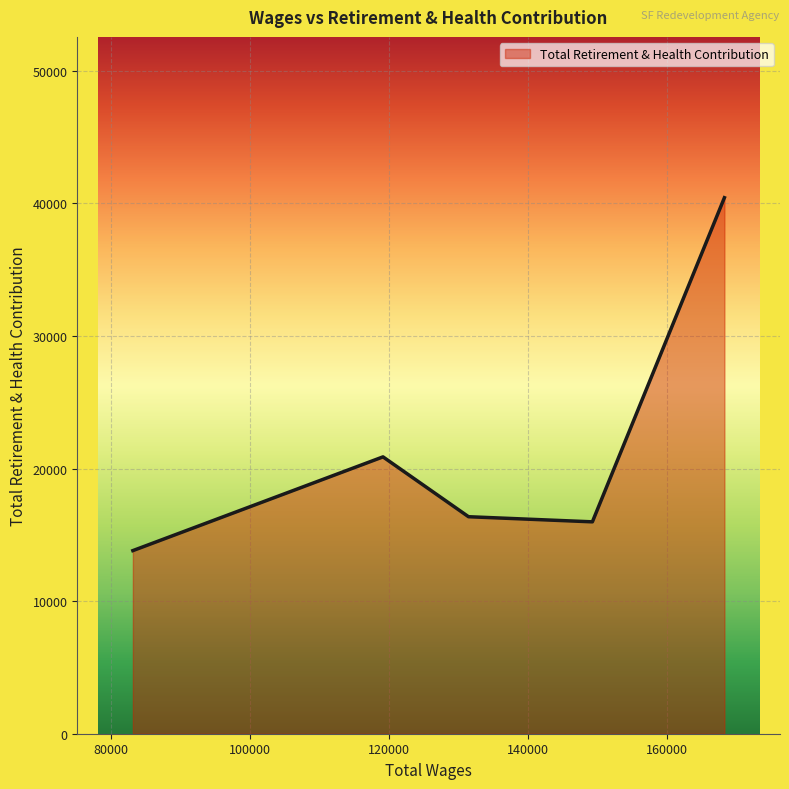

What is the difference between the maximum and minimum values?

26613